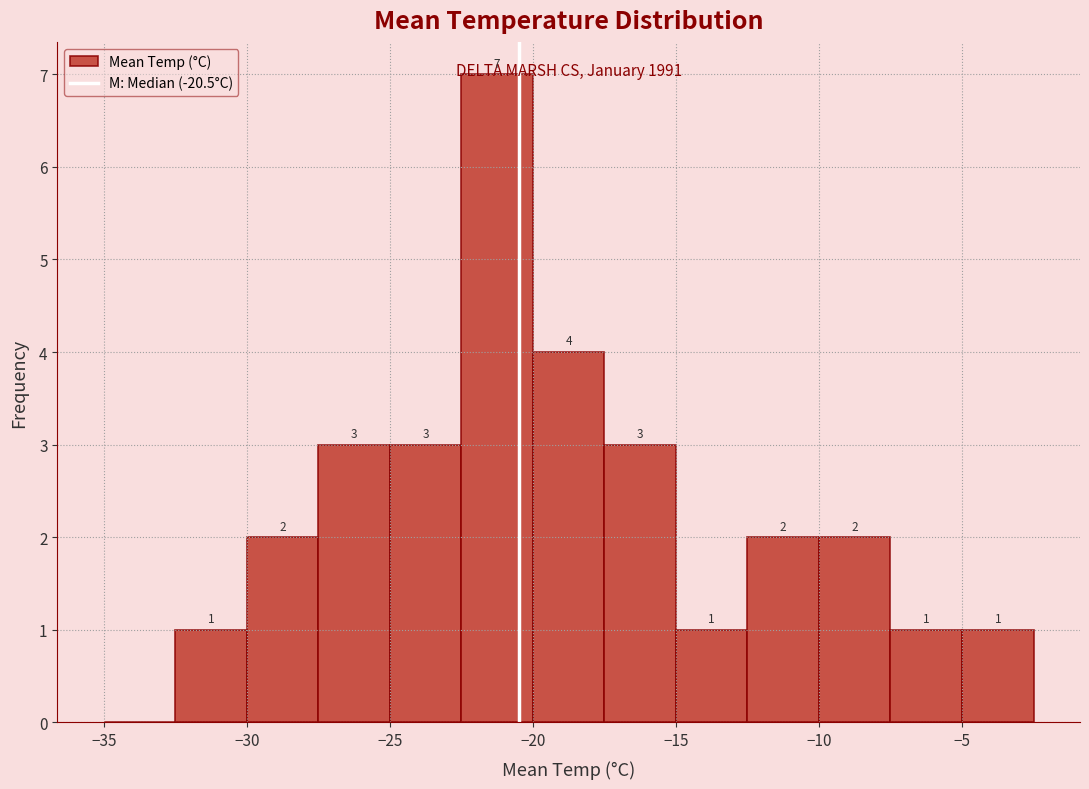

Which range on the x-axis has the tallest bar?

-22.5 to -20.0